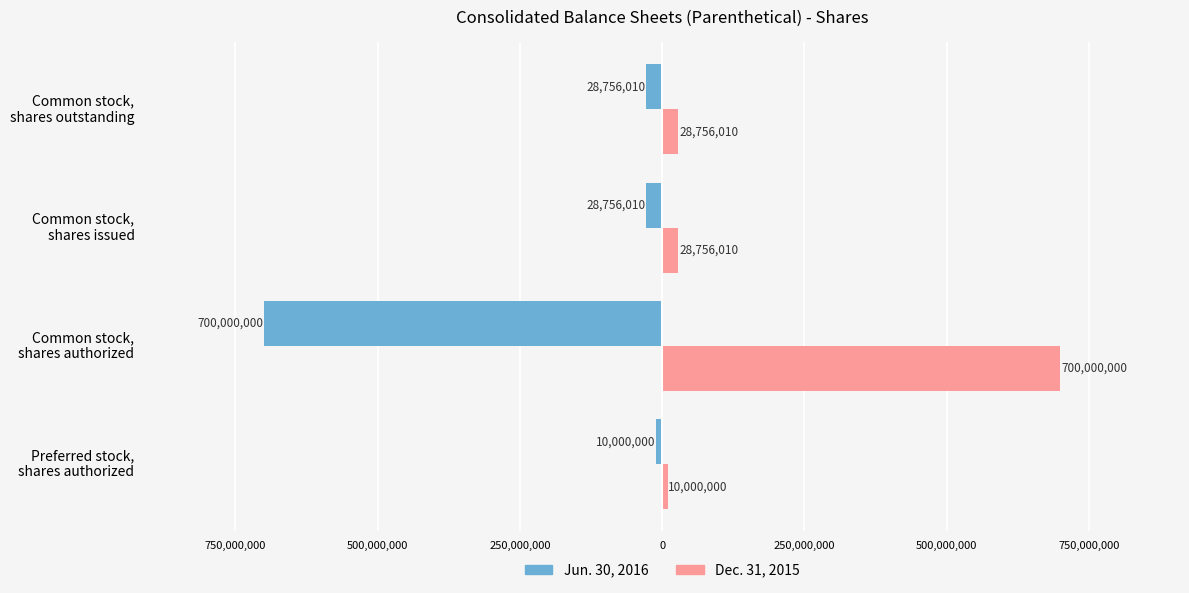

What are all the series names shown in the legend?

Jun. 30, 2016, Dec. 31, 2015